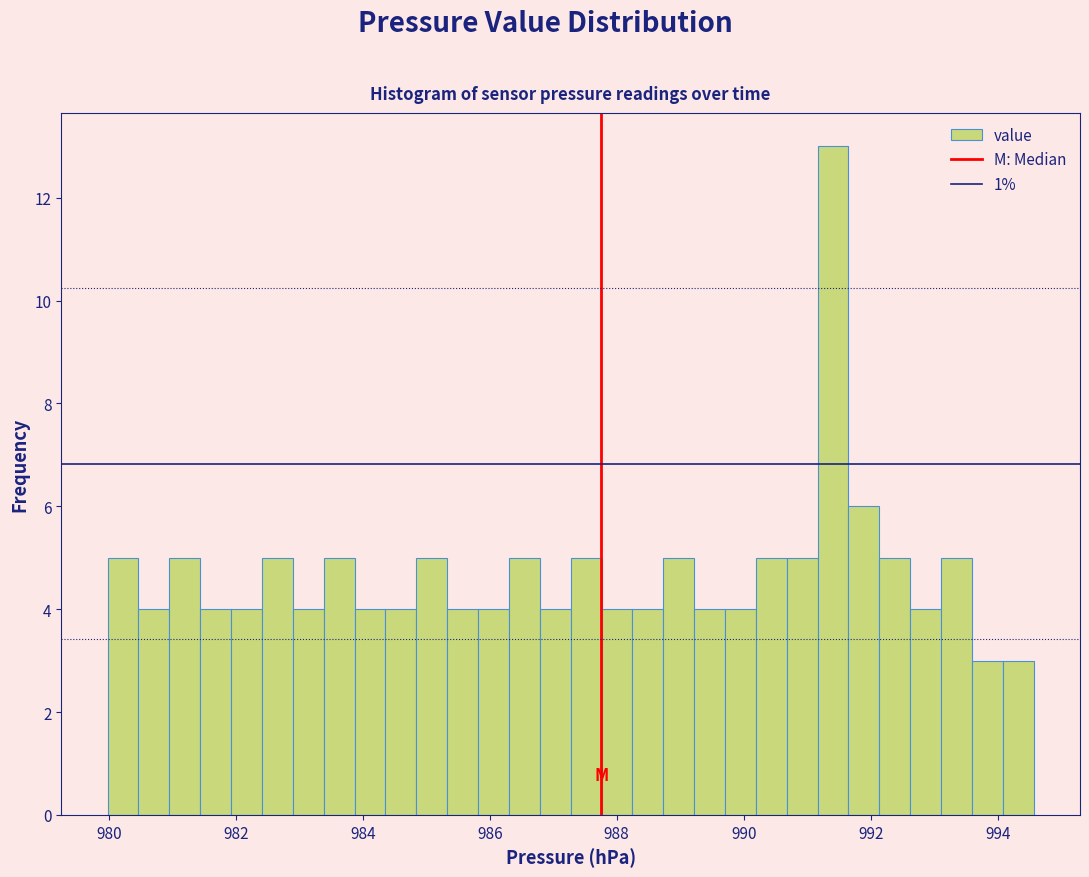

Read against the x-axis, roughly where is the centre of the tallest bar?

991.4